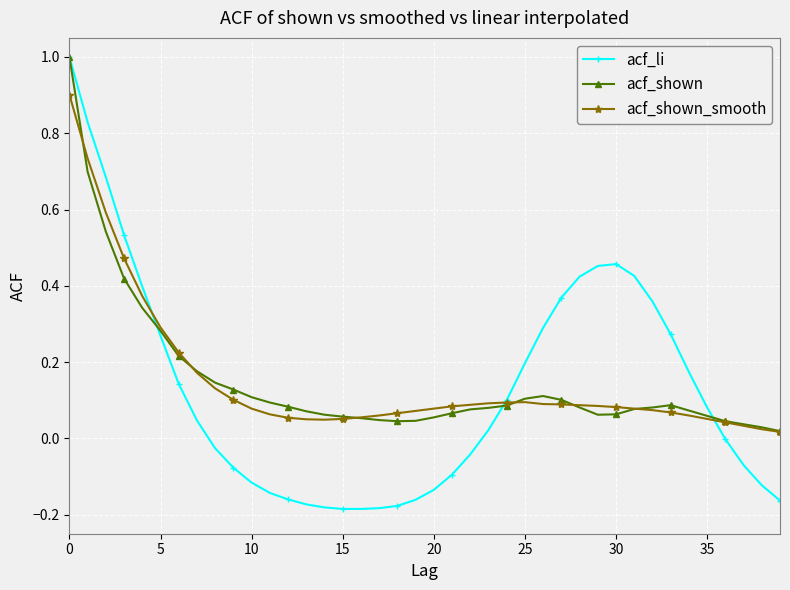

How many distinct data groups are displayed?

3